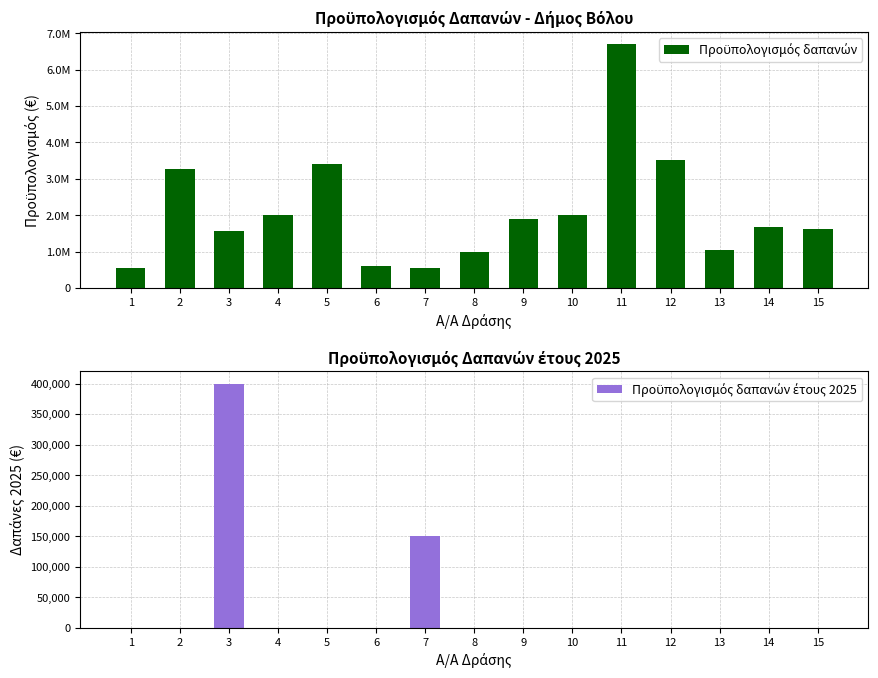

How many data points in Προϋπολογισμός δαπανών are less than 1687000?

7